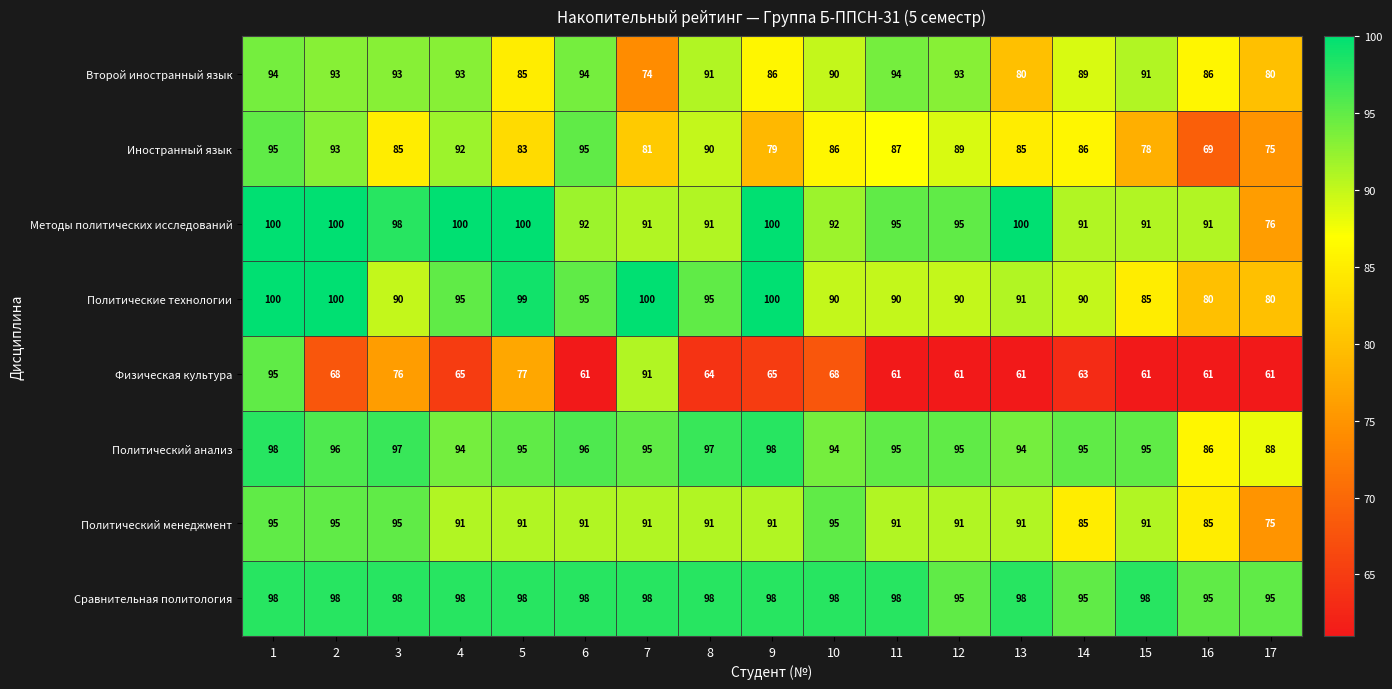

Which series has the largest range (max minus min)?

Физическая культура